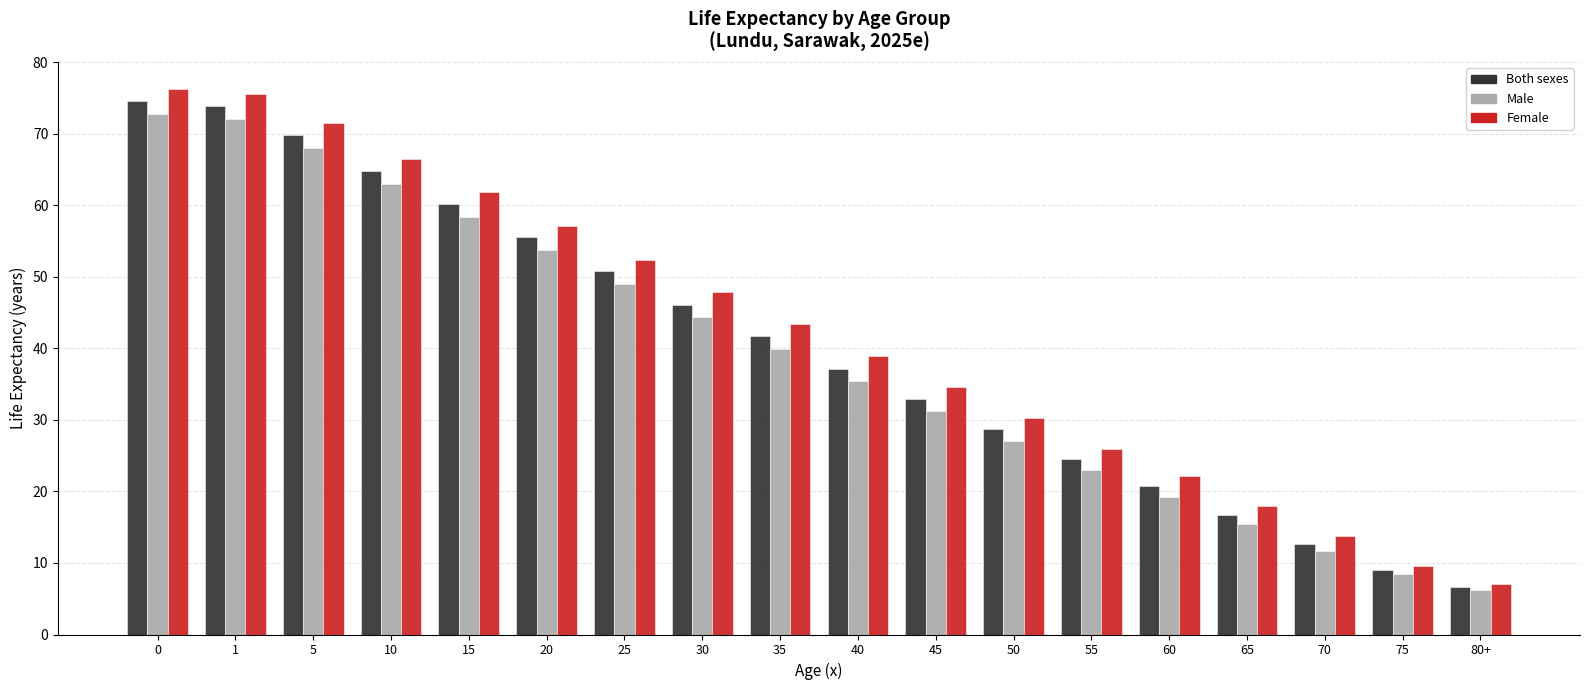

What is the total value across all series at 50?

86.1